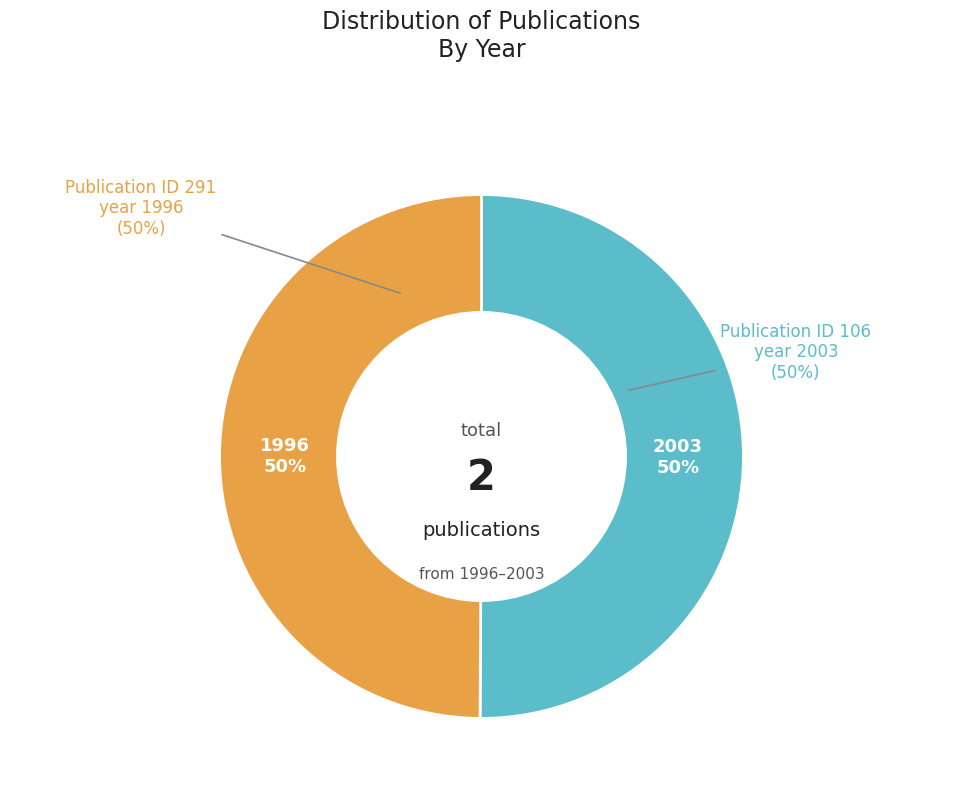

True or false: 291 accounts for 63% of the total.

False